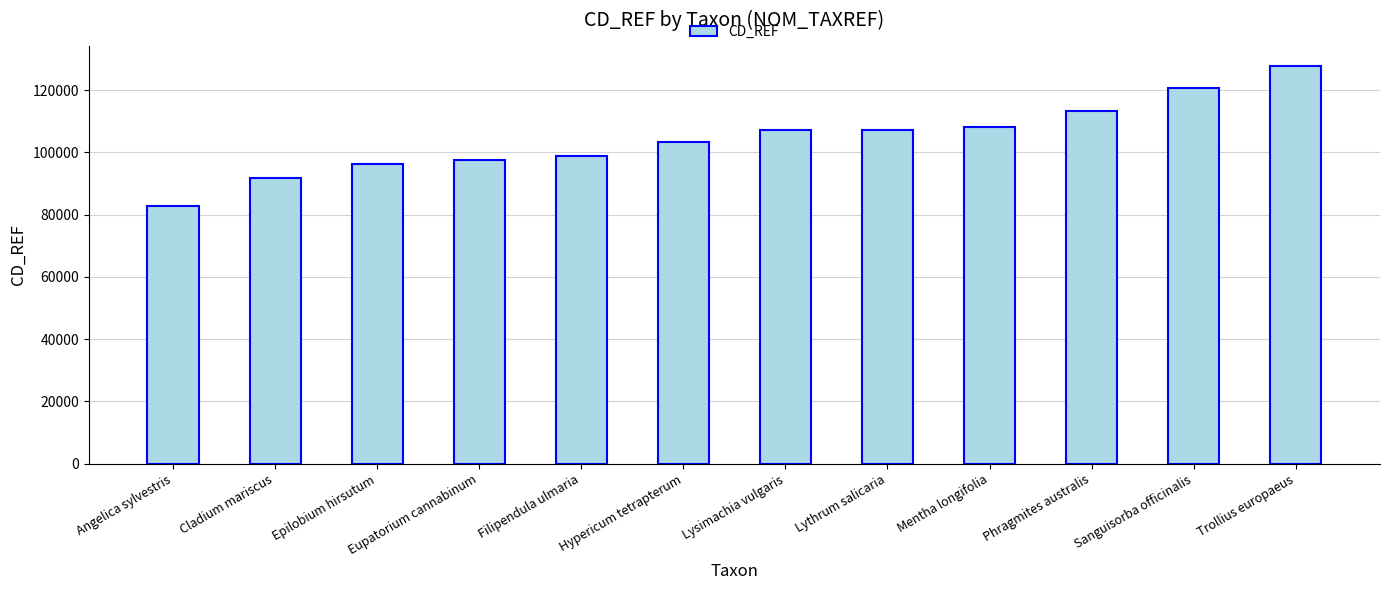

What is the change in value from Eupatorium cannabinum to Trollius europaeus?

+30438